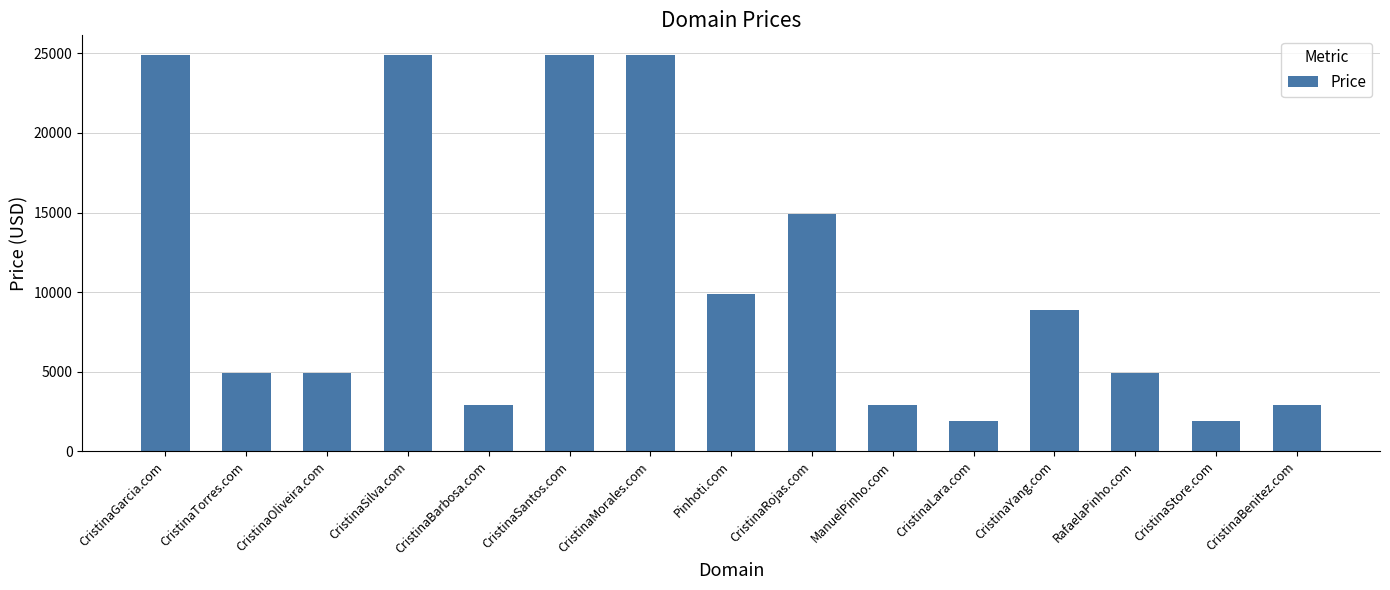

Approximately how many times larger is the value at CristinaOliveira.com compared to Pinhoti.com?

0.5